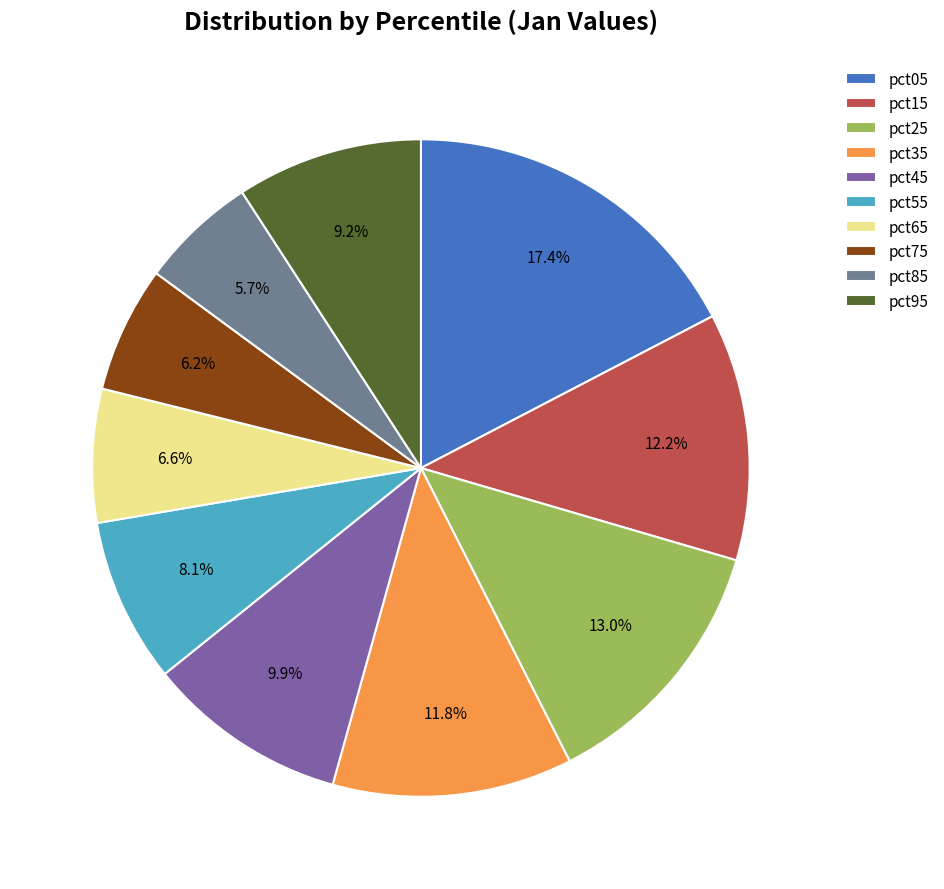

How much of the chart is everything except pct15?

87.8%